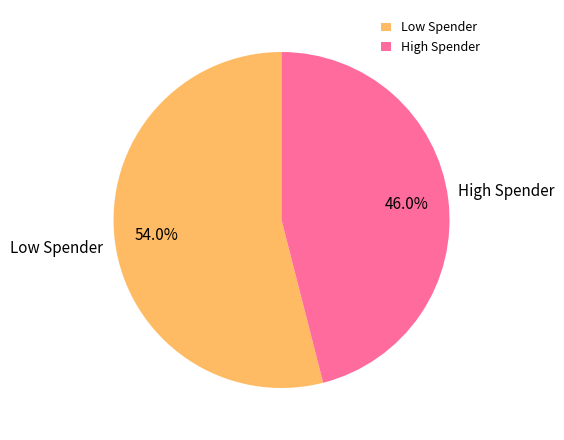

Which has a higher value, High Spender or Low Spender?

Low Spender